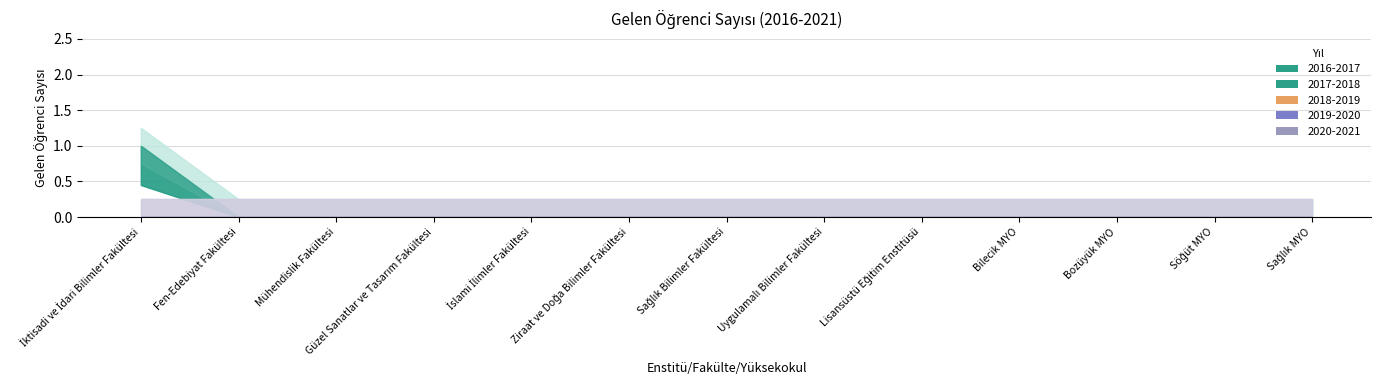

The 2018-2019 series shows 0 at Sağlık Bilimler Fakültesi. True or false?

True